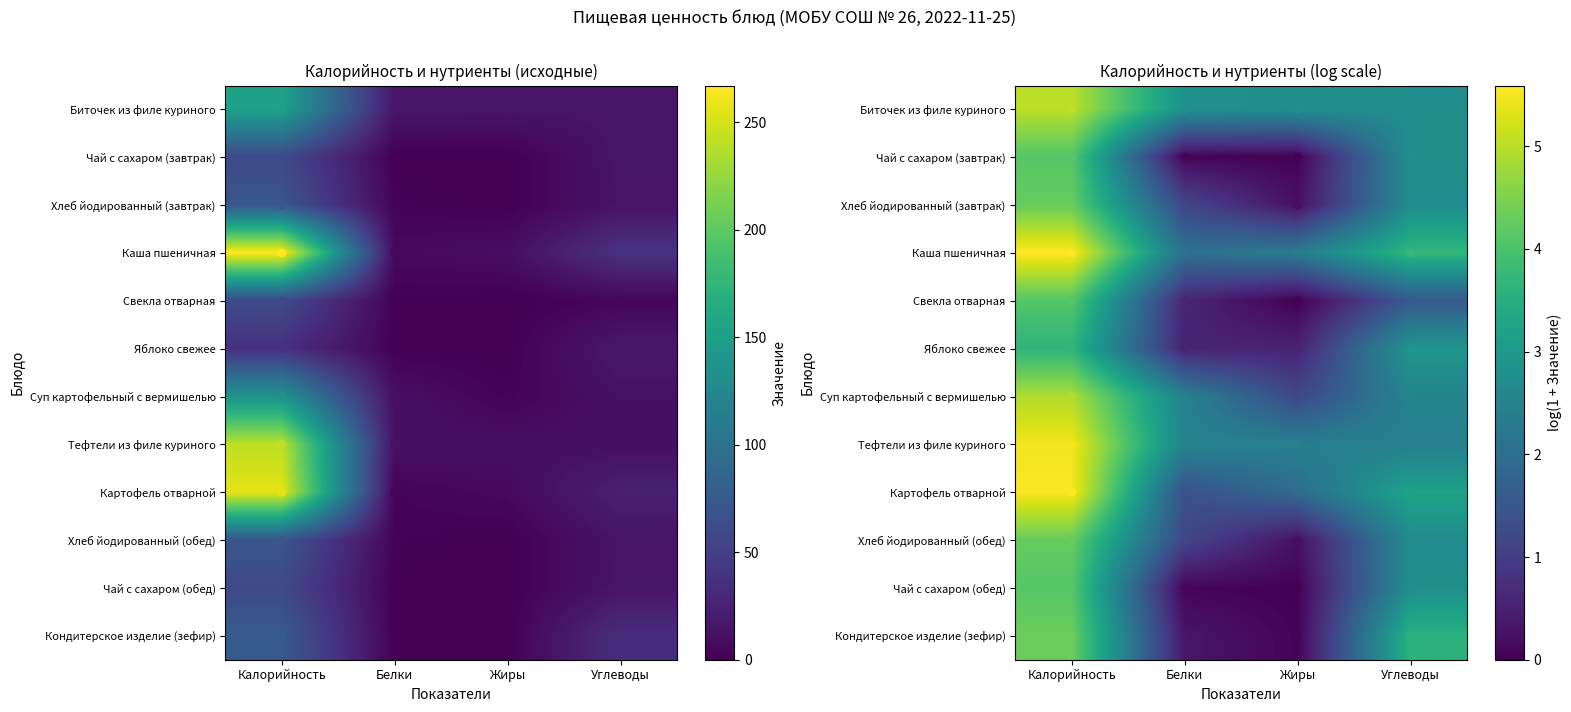

At which category does the chart reach its minimum across all series?

Жиры